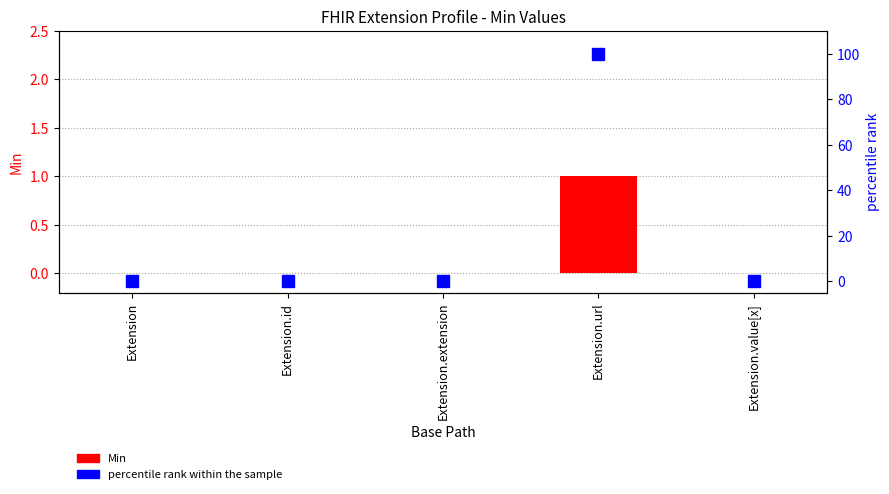

Rank the series by their maximum value, from highest to lowest.

percentile rank within the sample, Min